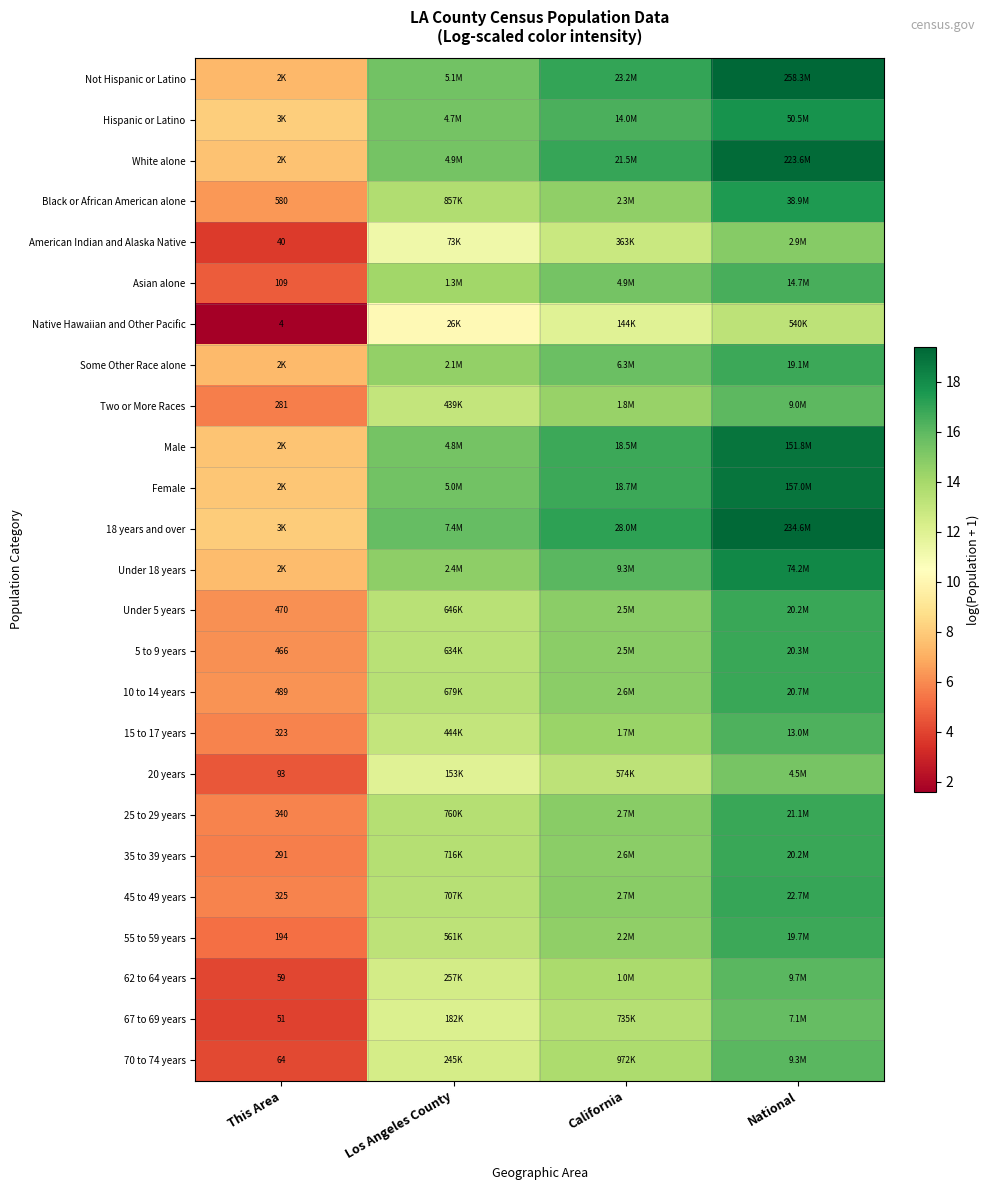

What is the difference between the highest and lowest values at California?

5.3